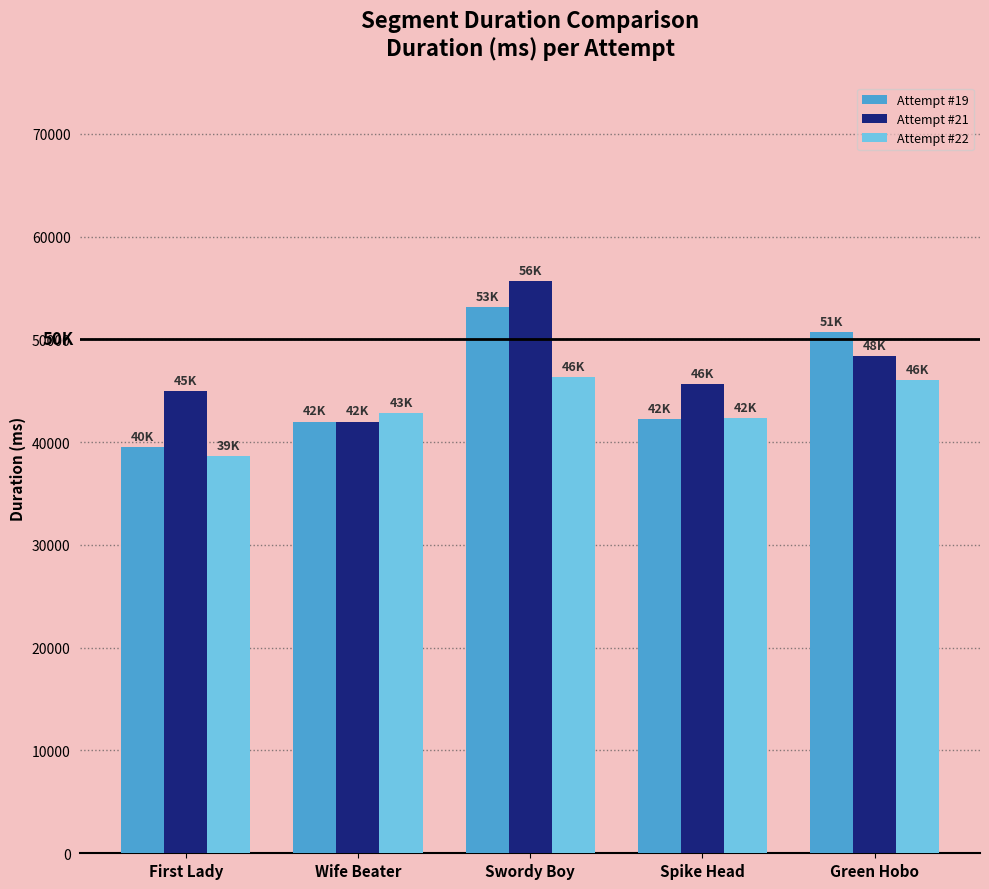

Between Swordy Boy and Spike Head, which series saw the biggest shift?

Attempt #19